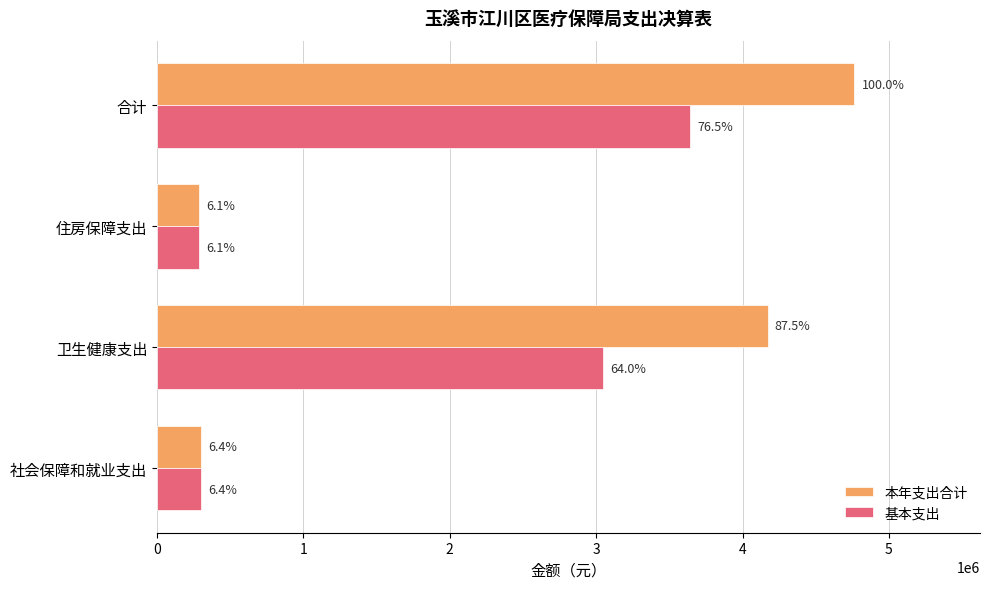

What are all the series names shown in the legend?

本年支出合计, 基本支出